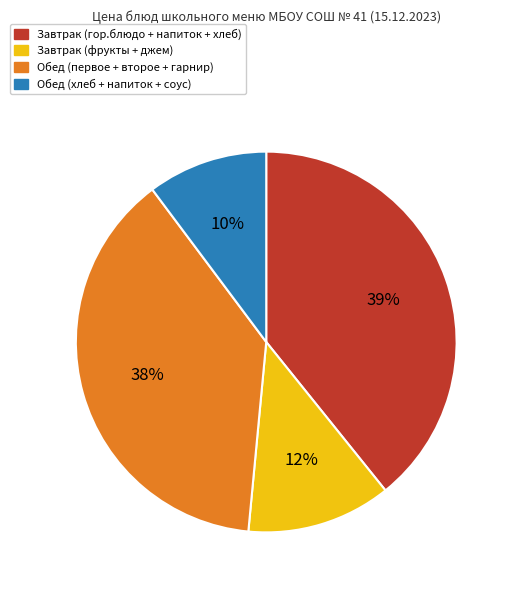

Does Завтрак (гор.блюдо + напиток + хлеб) account for over 50% of the chart?

No